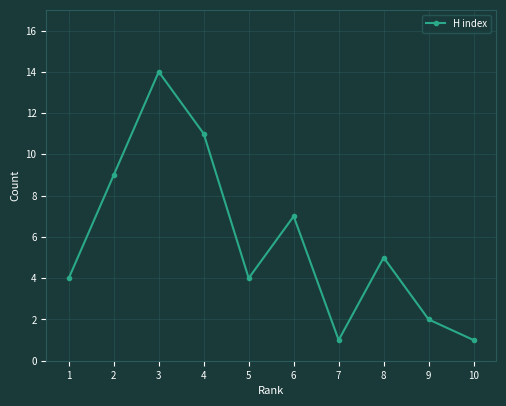

What is the value of the 7th point from the left?

1